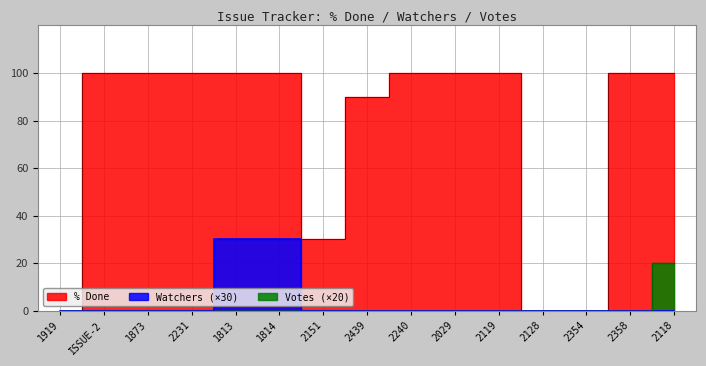

Reading left to right, extract all data points from this chart.

% Done: 0	100	100	100	100	100	30	90	100	100	100	0	0	100	100
Watchers: 0	0	0	0	30	30	0	0	0	0	0	0	0	0	0
Votes: 0	0	0	0	0	0	0	0	0	0	0	0	0	0	20